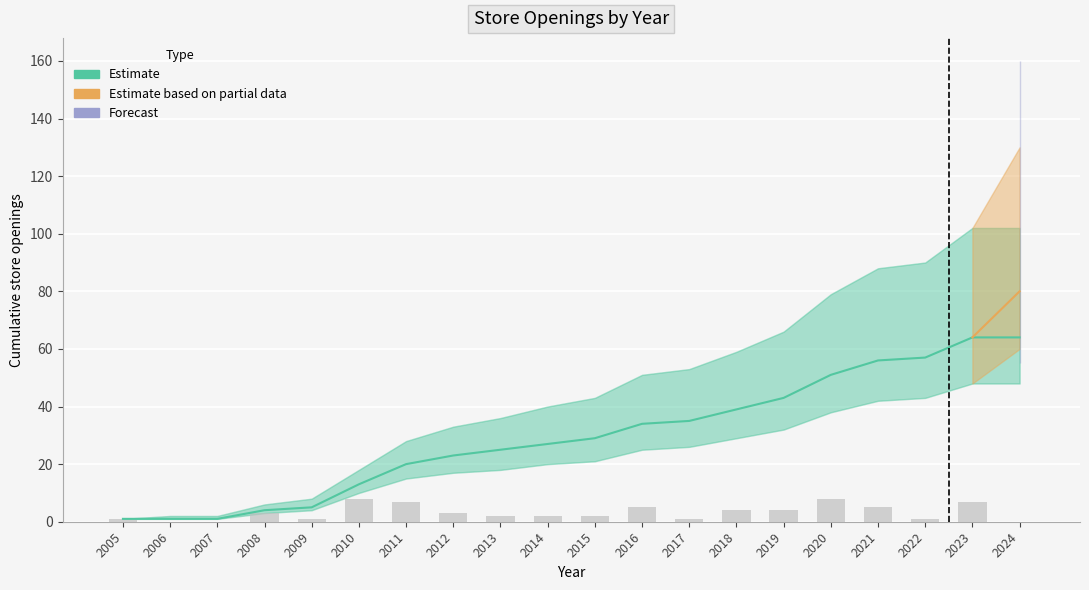

Rank the categories by Forecast Upper value from lowest to highest.

2005, 2006, 2007, 2008, 2009, 2010, 2011, 2012, 2013, 2014, 2015, 2016, 2017, 2018, 2019, 2020, 2021, 2022, 2023, 2024